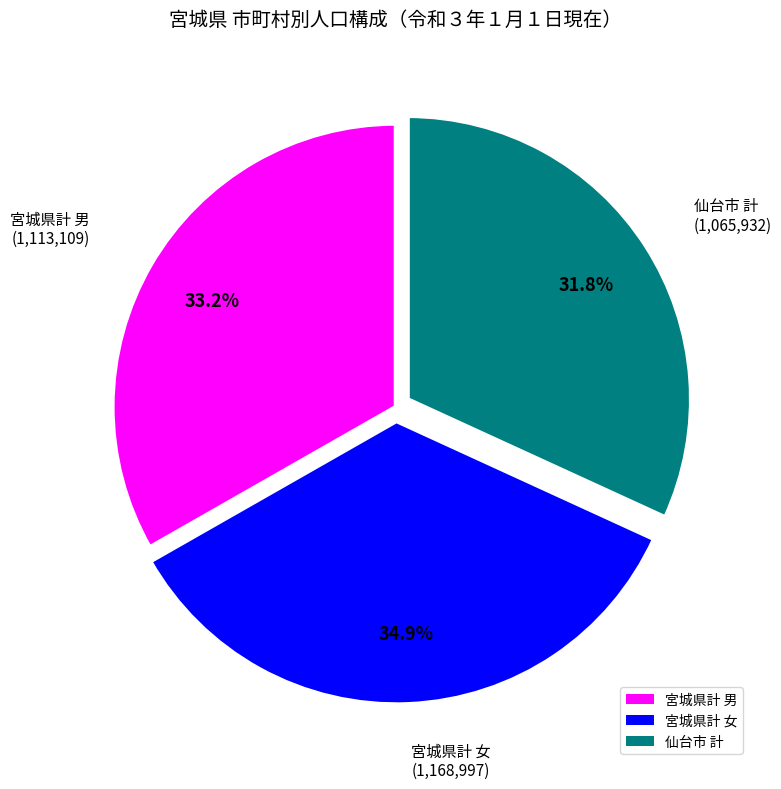

What is the largest slice in the pie chart?

宮城県計 女